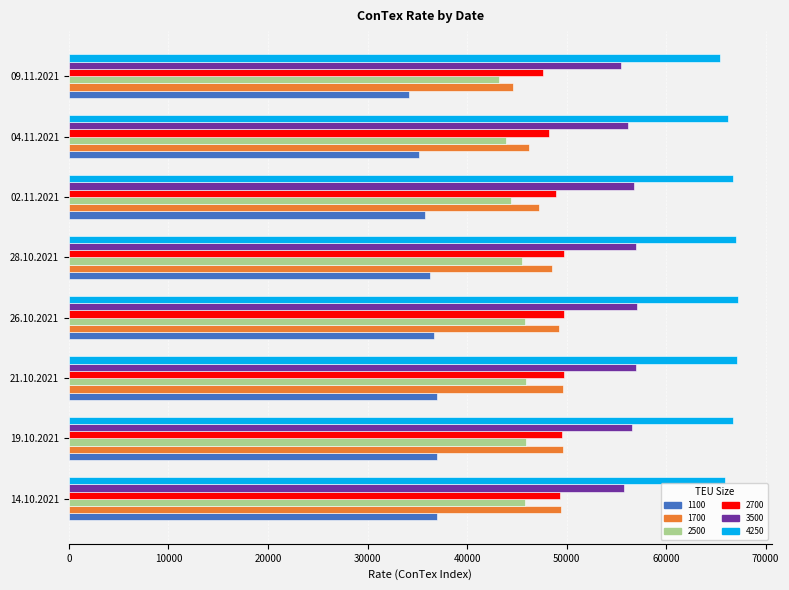

At how many categories does at least one series exceed 60502?

8